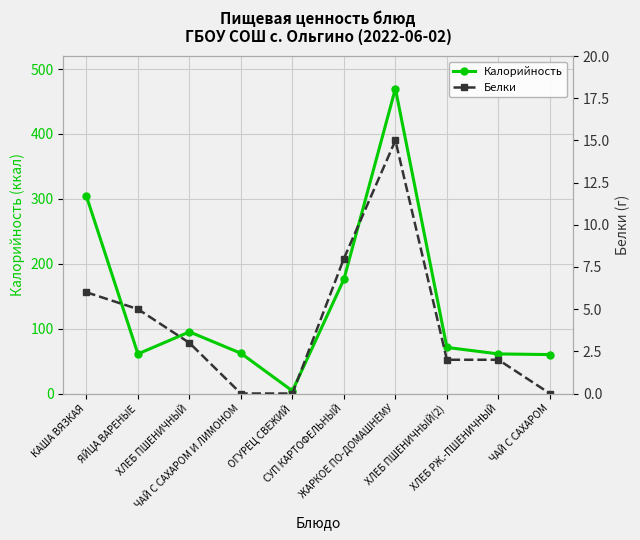

What is the average value of the Белки series?

4